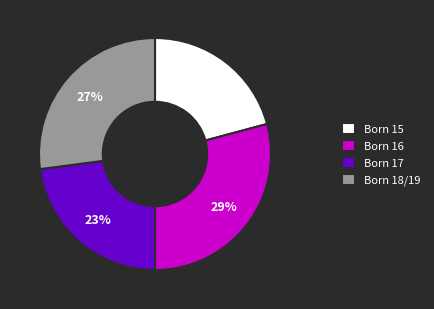

What is the largest slice in the pie chart?

Born 16